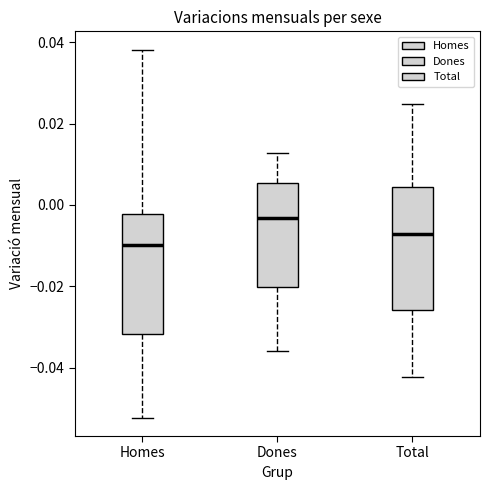

Which box's median line is the lowest?

Homes